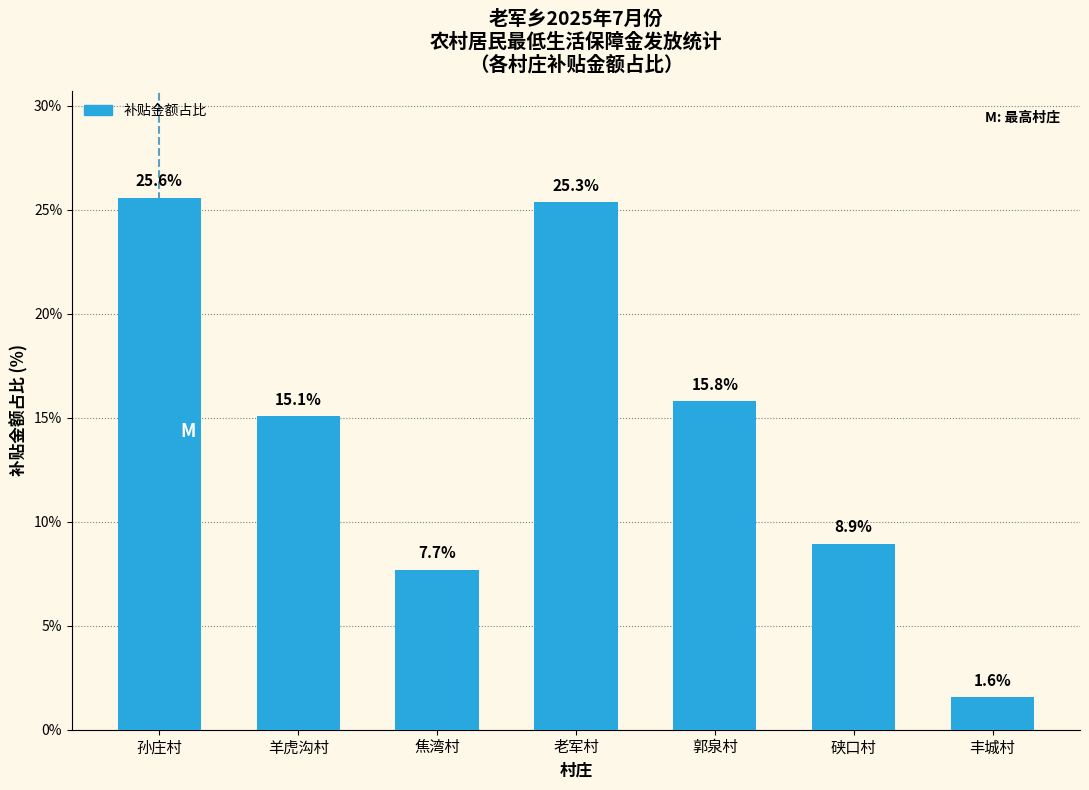

List the labels in order of value, smallest first.

丰城村, 焦湾村, 硖口村, 羊虎沟村, 郭泉村, 老军村, 孙庄村